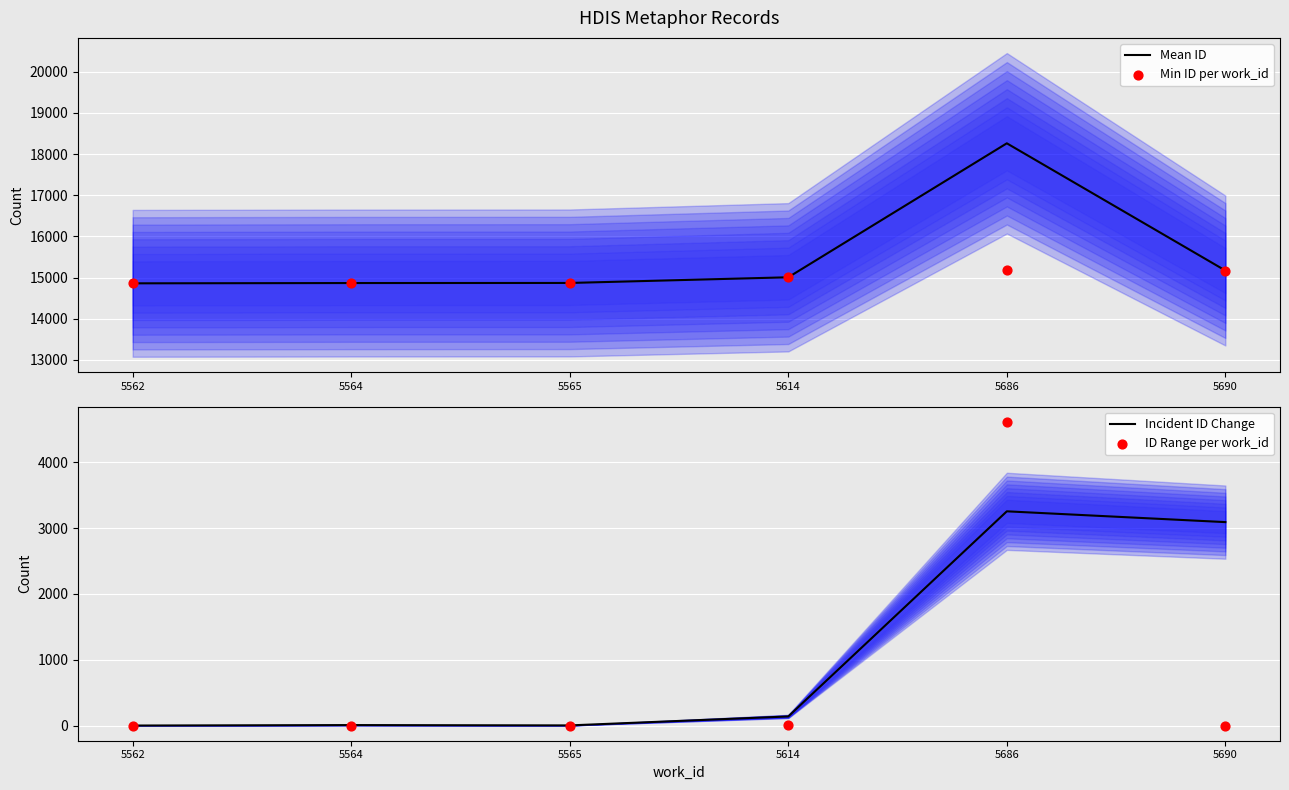

Which series has the widest spread of Y values?

ID Range per work_id